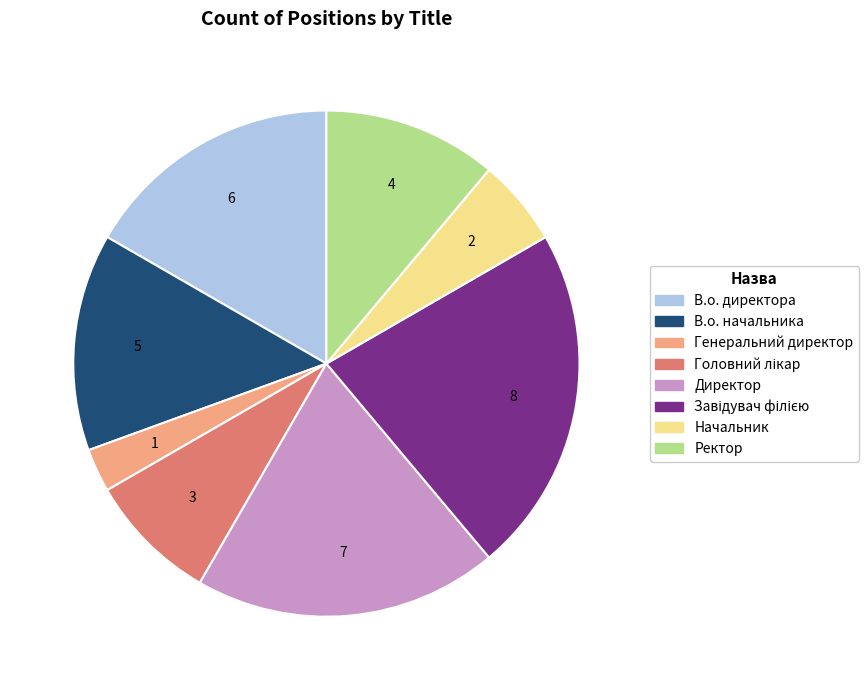

Do В.о. начальника and Директор together represent more than half of the pie?

No